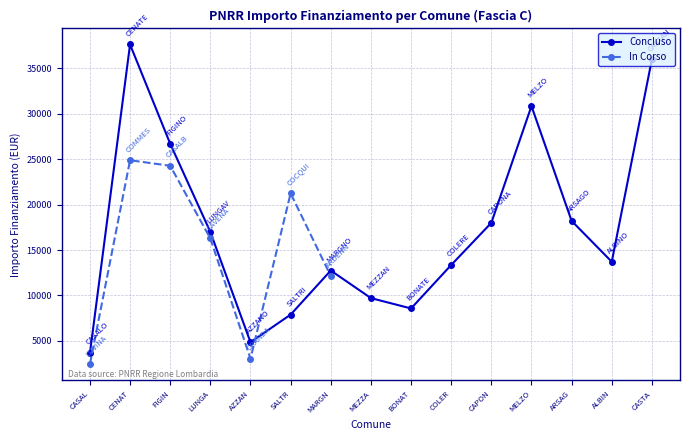

List the labels in order of value, smallest first.

CASAL, AZZAN, MARGN, LUNGA, SALTR, FIGIN, CENAT